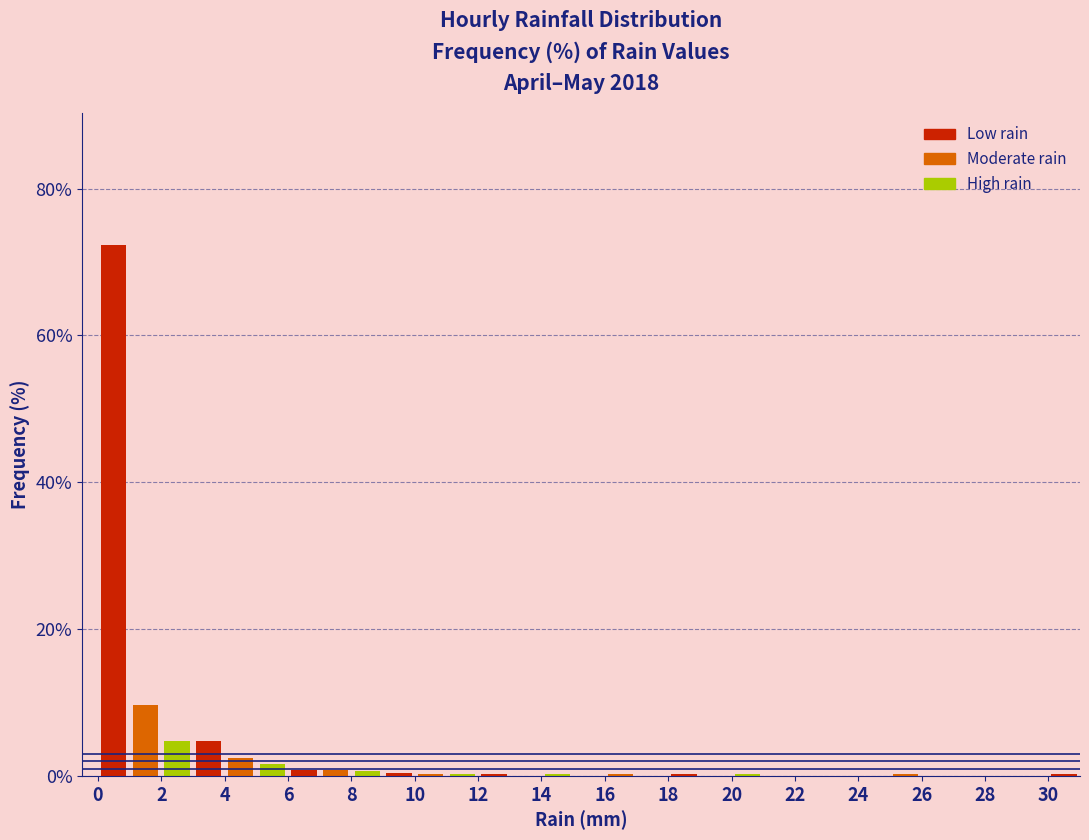

What is the height of the bar covering 2 to 3 on the x-axis? The values are not printed on the chart, so give them approximately, as read against the axis.

4